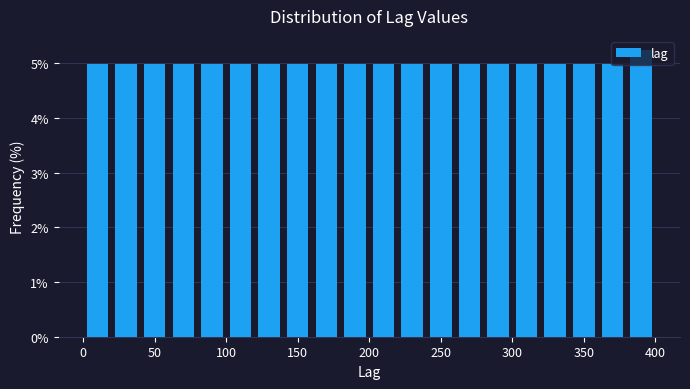

Reading left to right, transcribe this chart: for each bar, give the range it covers on the x-axis and its height. The values are not printed on the chart, so give them approximately, as read against the axis.

0 to 20: 5.0
20 to 40: 5.0
40 to 60: 5.0
60 to 80: 5.0
80 to 100: 5.0
100 to 120: 5.0
120 to 140: 5.0
140 to 160: 5.0
160 to 180: 5.0
180 to 200: 5.0
200 to 220: 5.0
220 to 240: 5.0
240 to 260: 5.0
260 to 280: 5.0
280 to 300: 5.0
300 to 320: 5.0
320 to 340: 5.0
340 to 360: 5.0
360 to 380: 5.0
380 to 400: 5.2